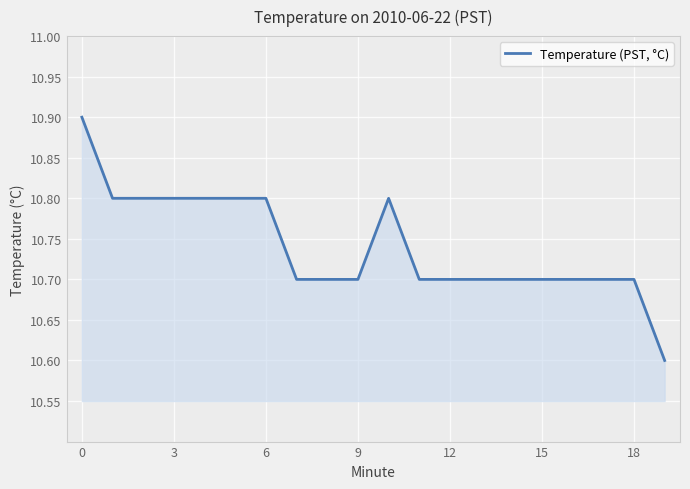

Count the values in the range 10 to 11.

20